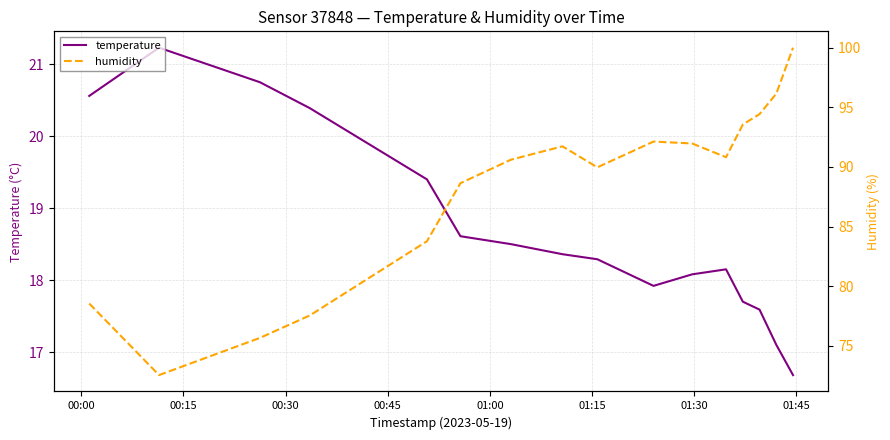

True or false: humidity and temperature cross at least once.

False